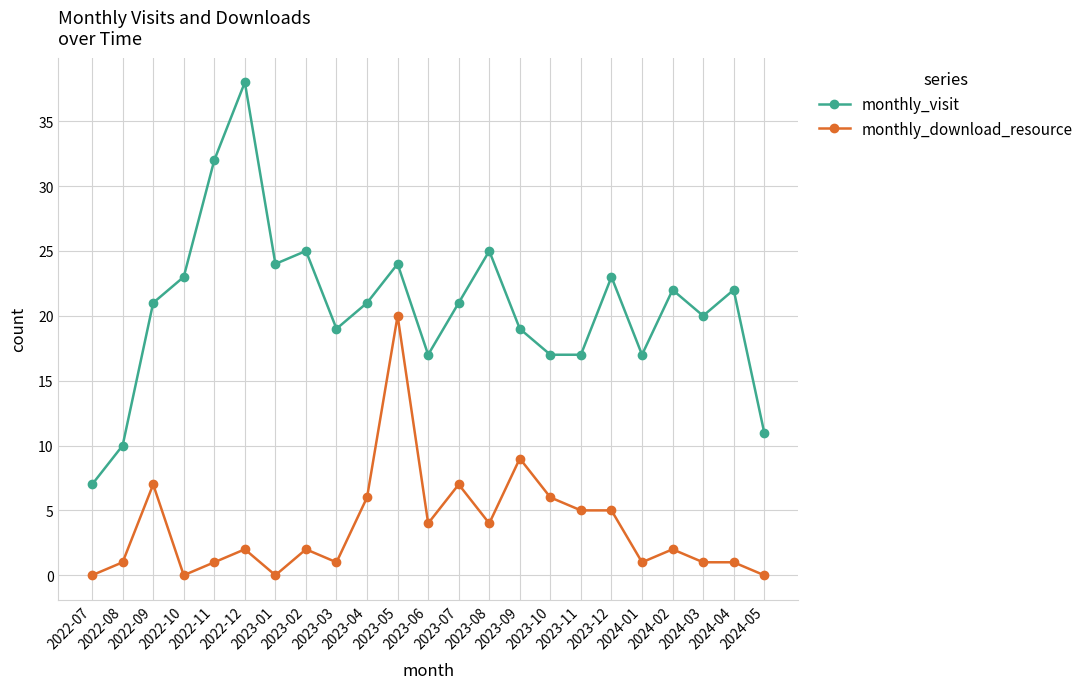

Where is monthly_download_resource nearest to the value 10?

2023-09